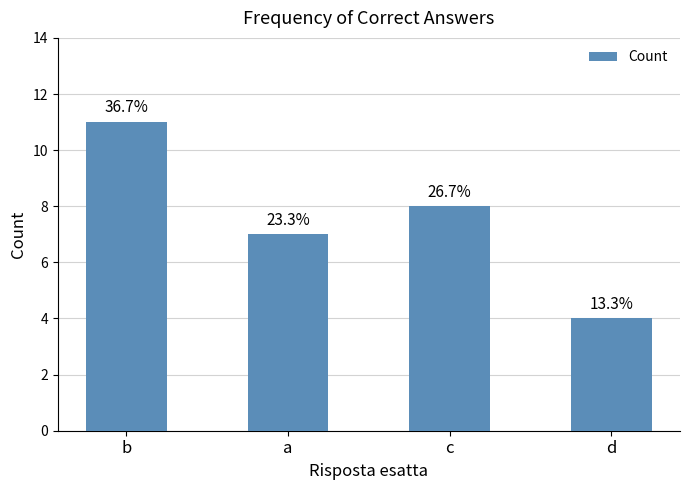

What is the minimum value shown in the chart?

4